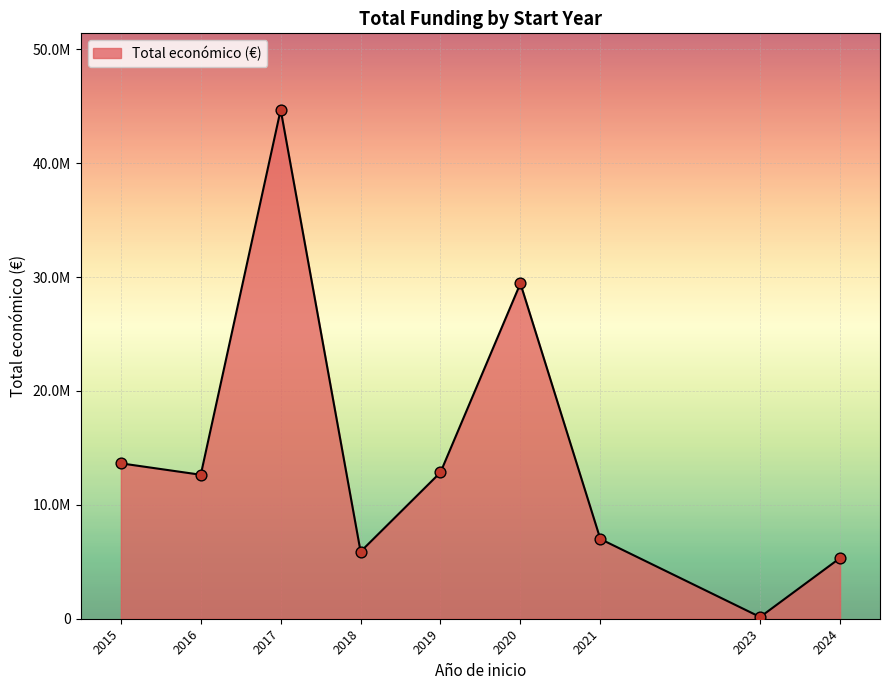

Does the chart have visible grid lines?

Yes